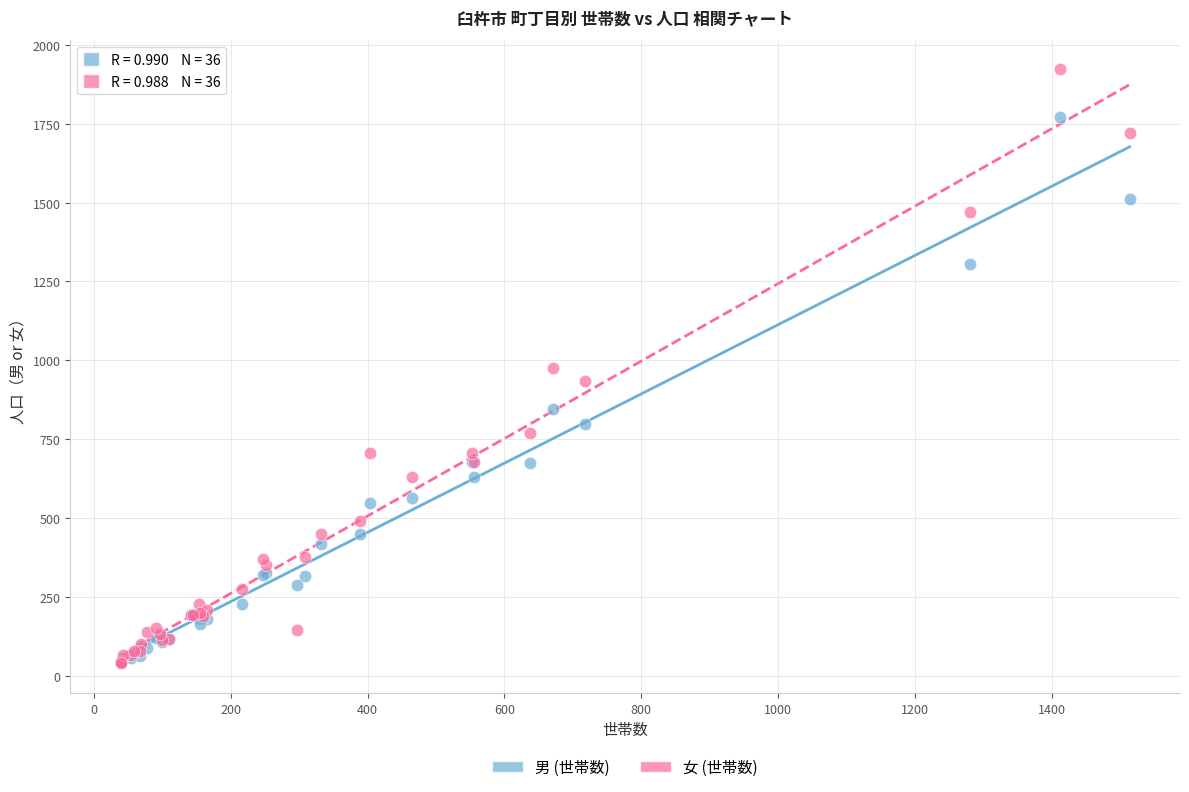

In the 男 (世帯数) series, what Y value is closest to 906?

846